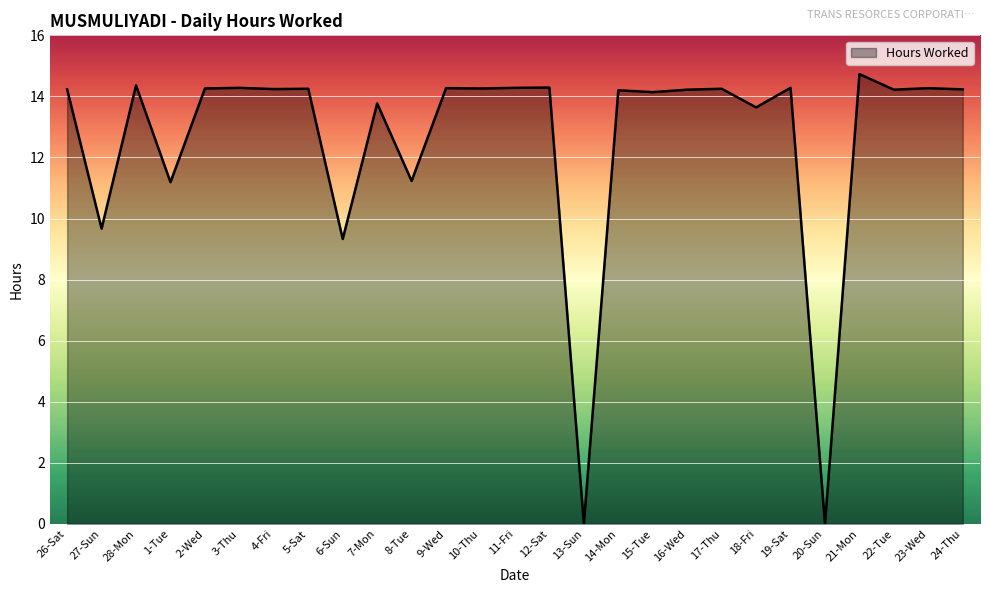

Where is the first local minimum?

27-Sun